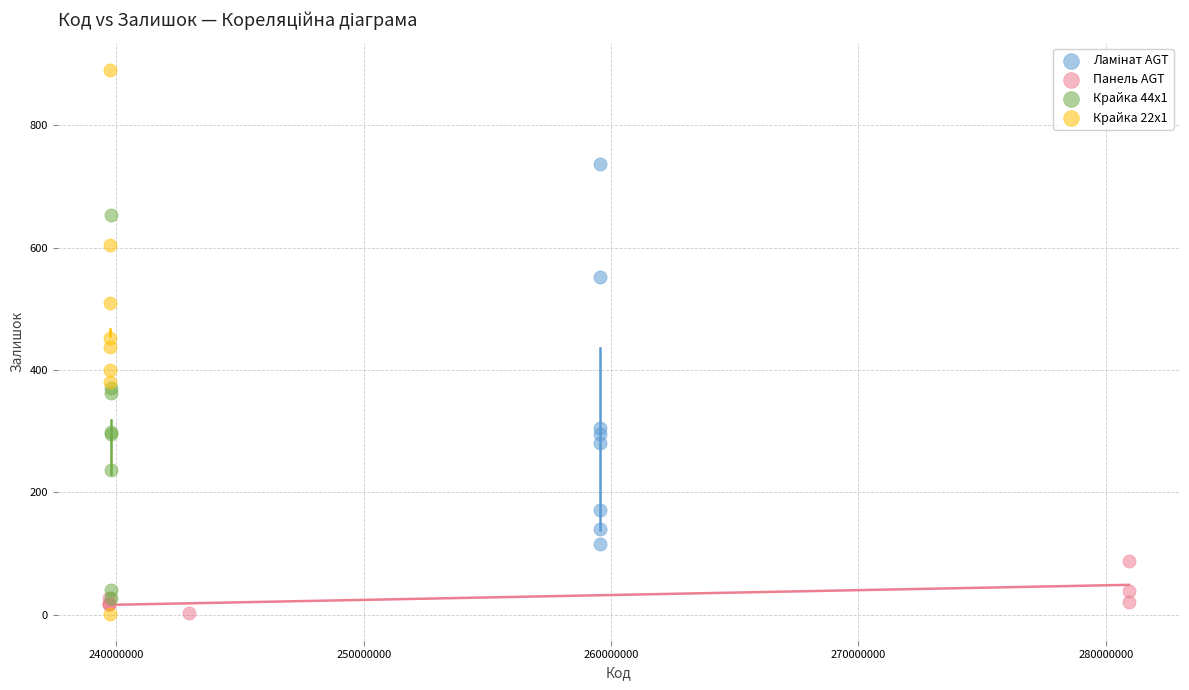

Which series has the largest Y range (max minus min)?

Крайка 22x1